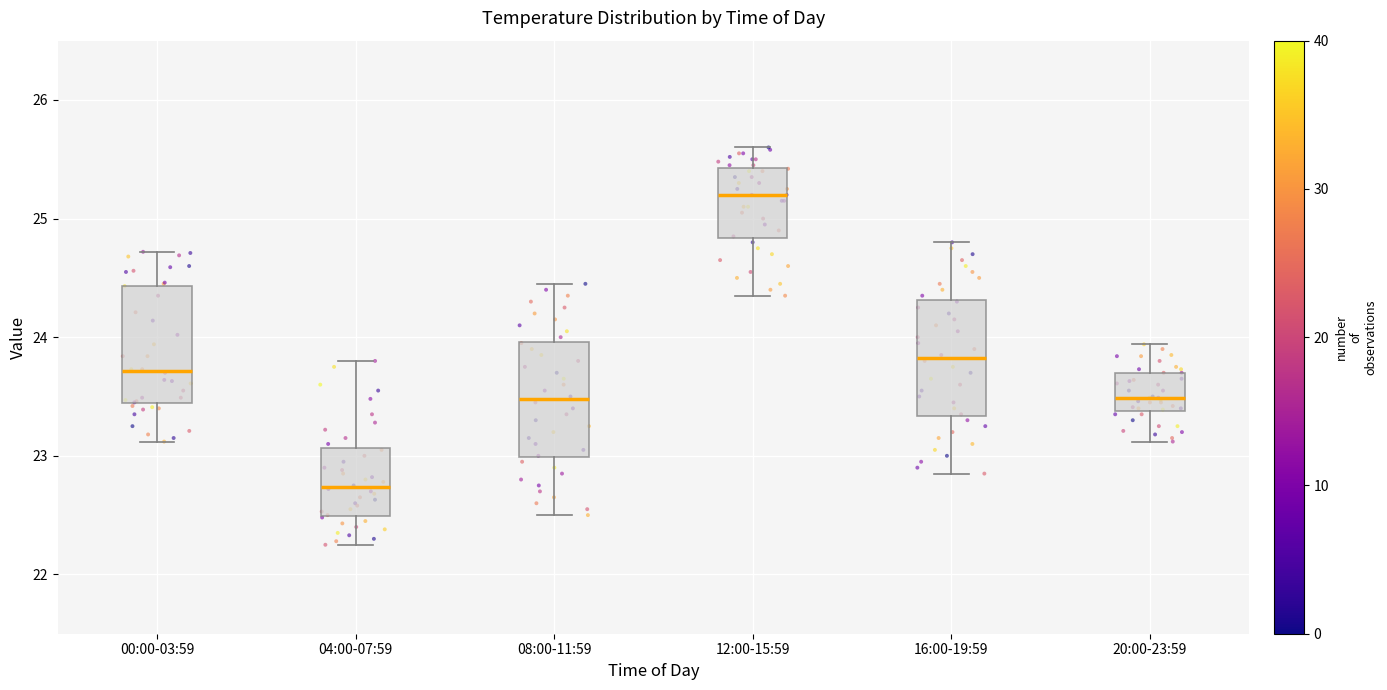

Which box's median line is the highest?

12:00-15:59